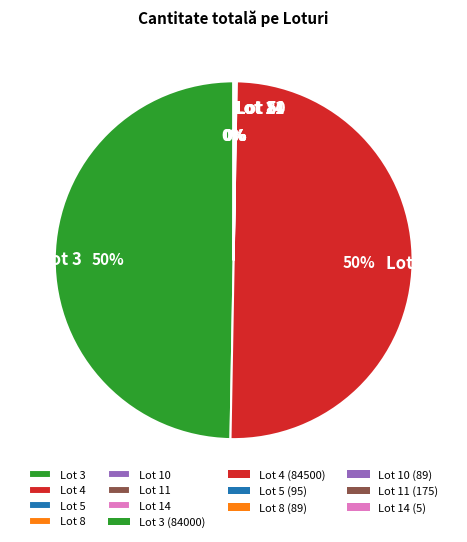

What is the ratio of the value at Lot 3 to the value at Lot 4?

1.0